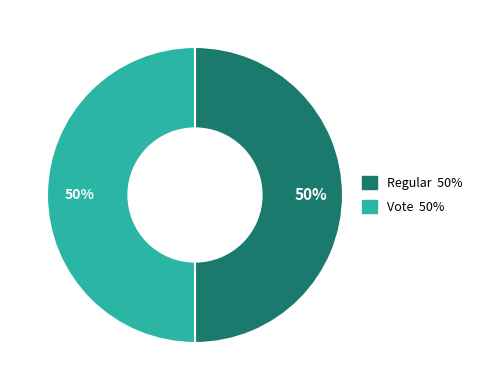

To the nearest percent, what is the combined percentage of Vote and Regular?

100%